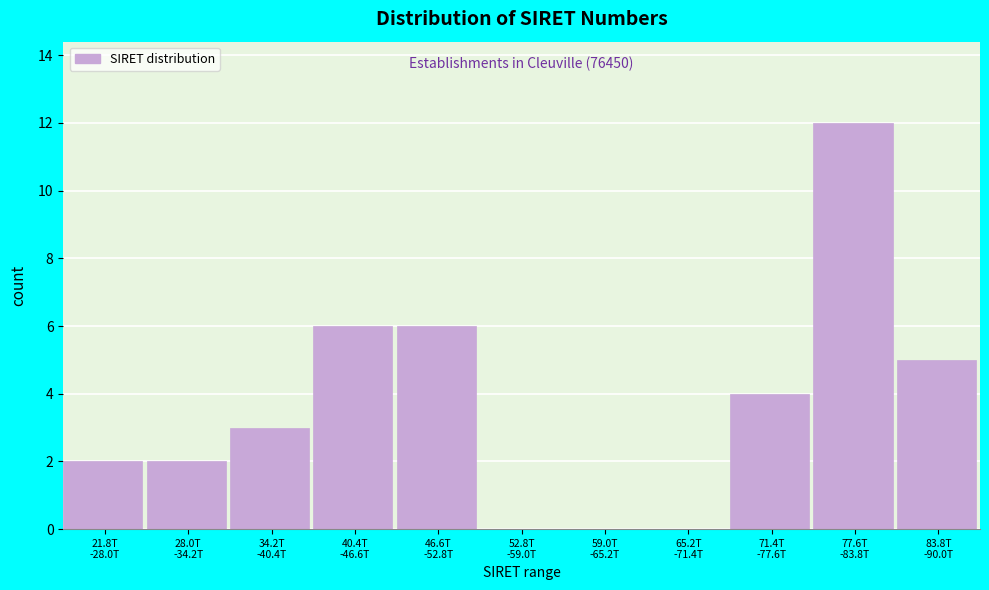

What is the maximum value shown in the chart?

12